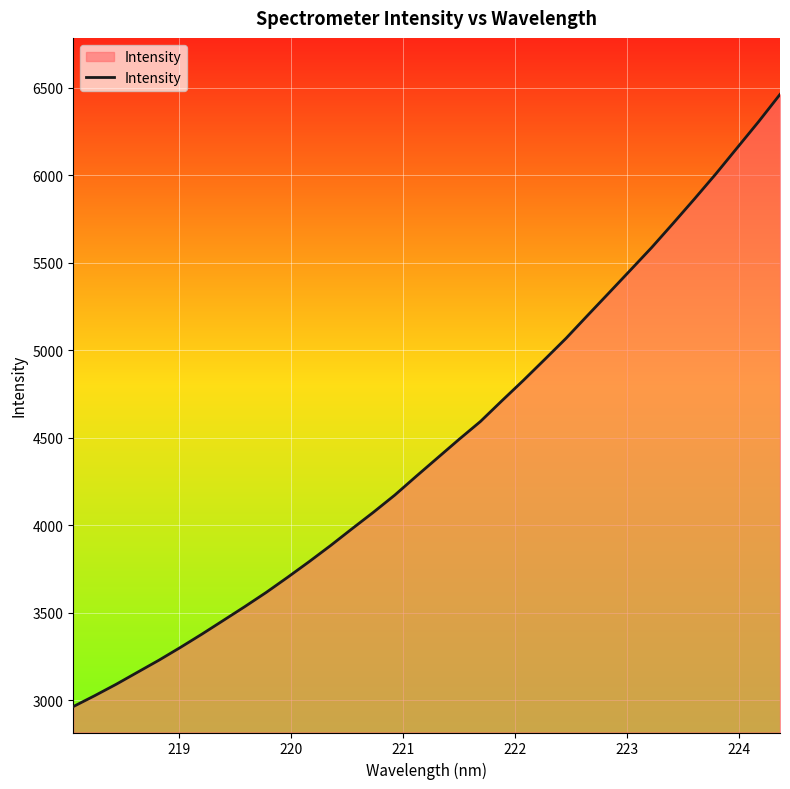

How many lines are shown in the chart?

1